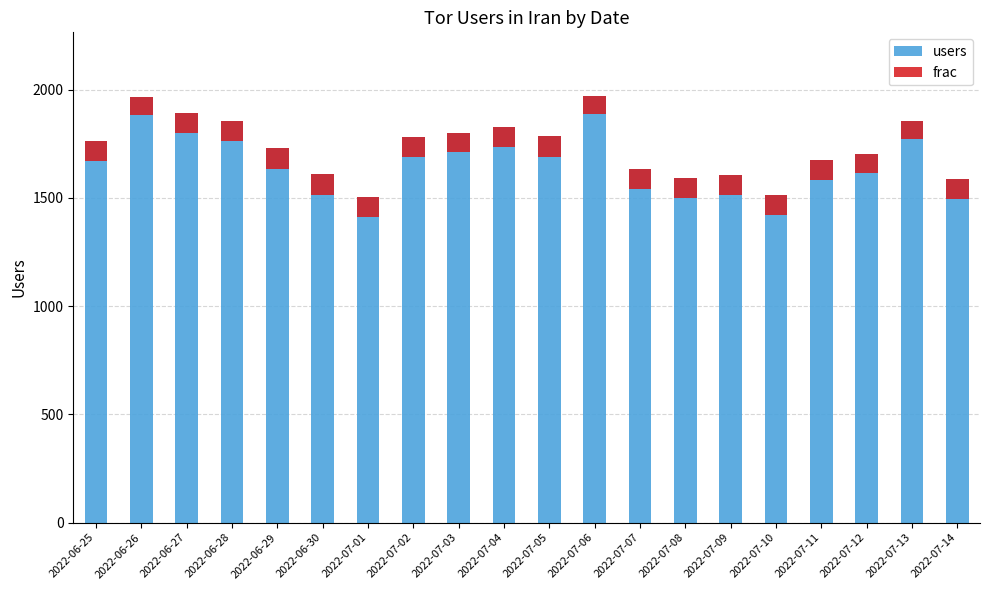

What is the sum of all frac values?

1820